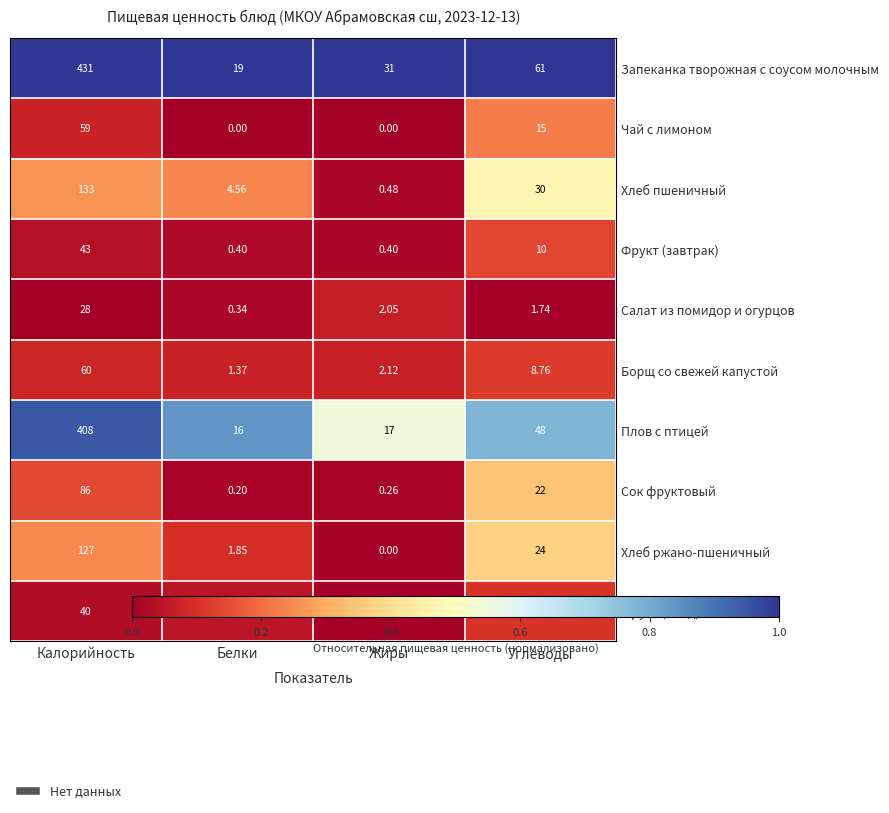

Rank the series by their maximum value, from lowest to highest.

Салат из помидор и огурцов, Фрукт (обед), Фрукт (завтрак), Чай с лимоном, Борщ со свежей капустой, Сок фруктовый, Хлеб ржано-пшеничный, Хлеб пшеничный, Плов с птицей, Запеканка творожная с соусом молочным